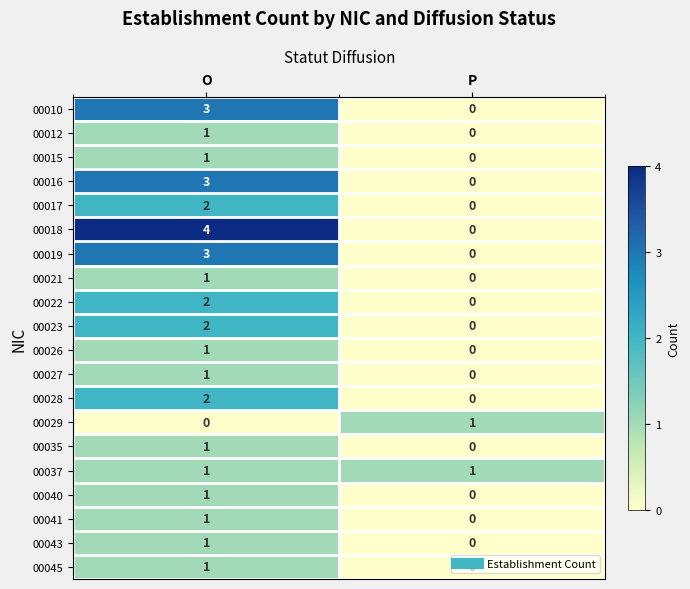

Between O and P, which series saw the biggest shift?

00018